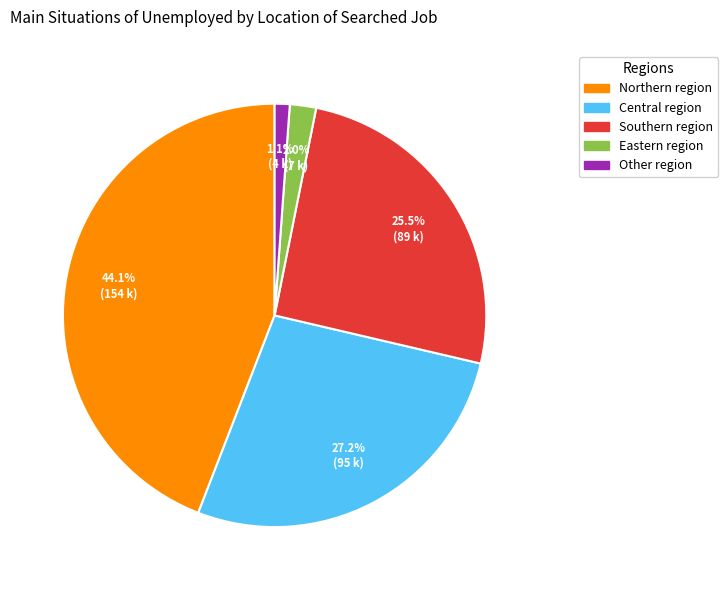

To the nearest percent, what percentage of the pie is Northern region?

44%